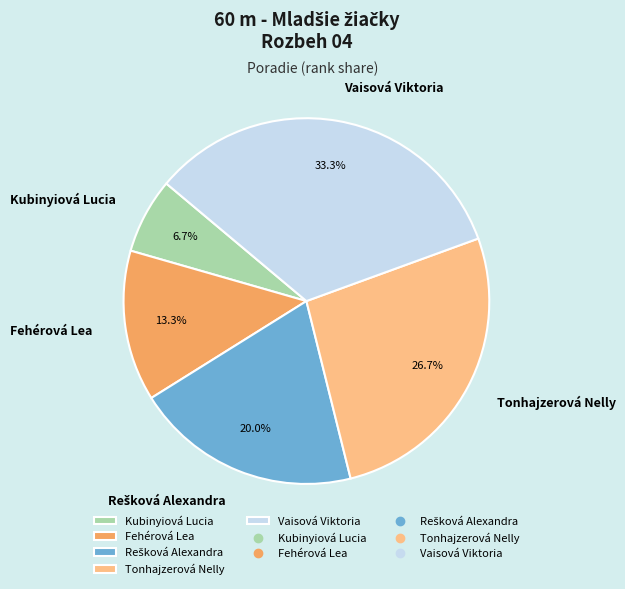

How many slices are in this pie chart?

5